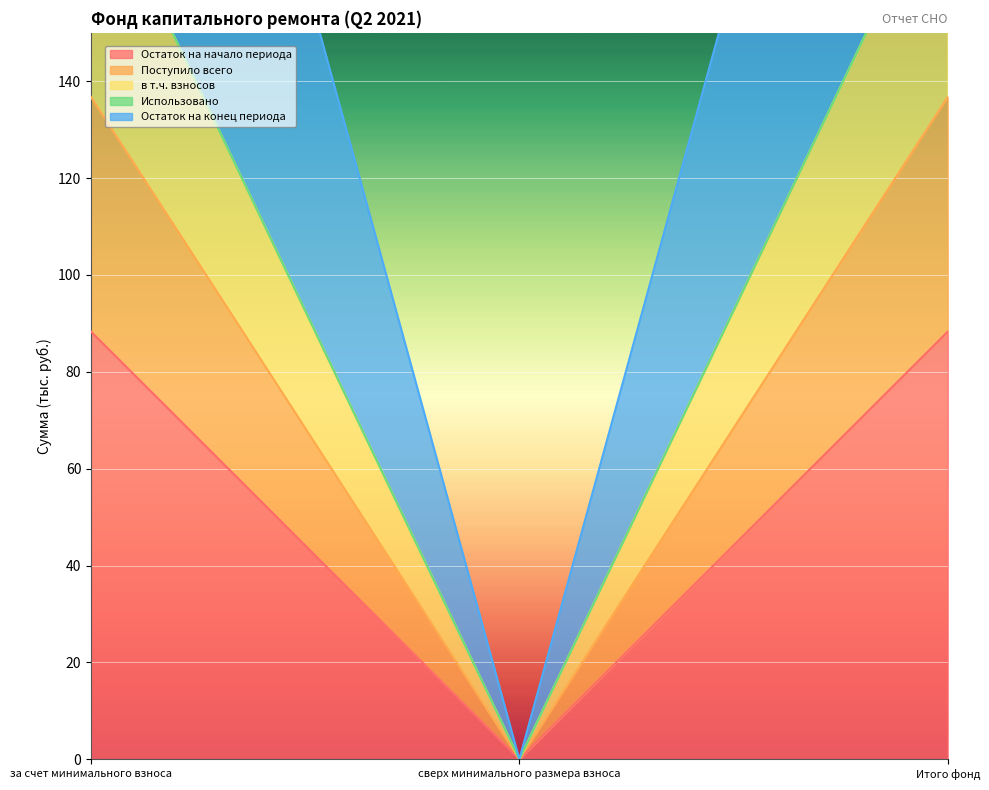

Rank the categories by Остаток на конец периода value from lowest to highest.

сверх минимального размера взноса, за счет минимального взноса, Итого фонд